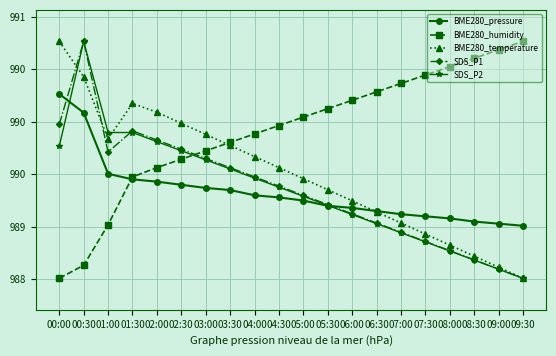

Which series ends up on top after the final intersection of BME280_pressure and BME280_temperature?

BME280_pressure